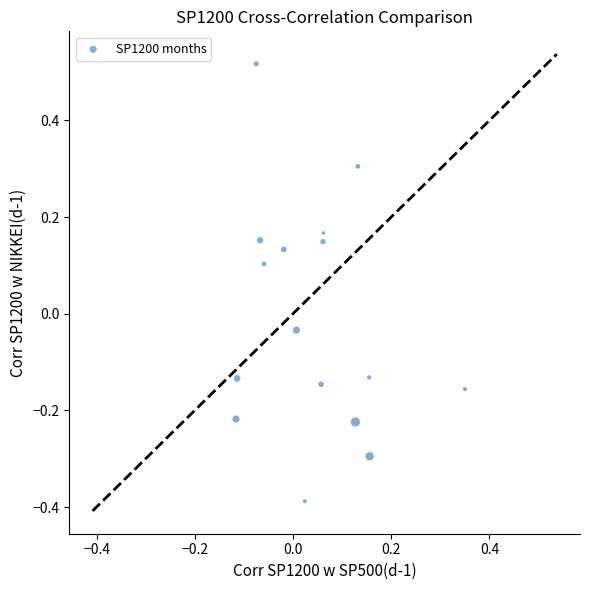

What is the range of Y values (max minus min)?

0.9